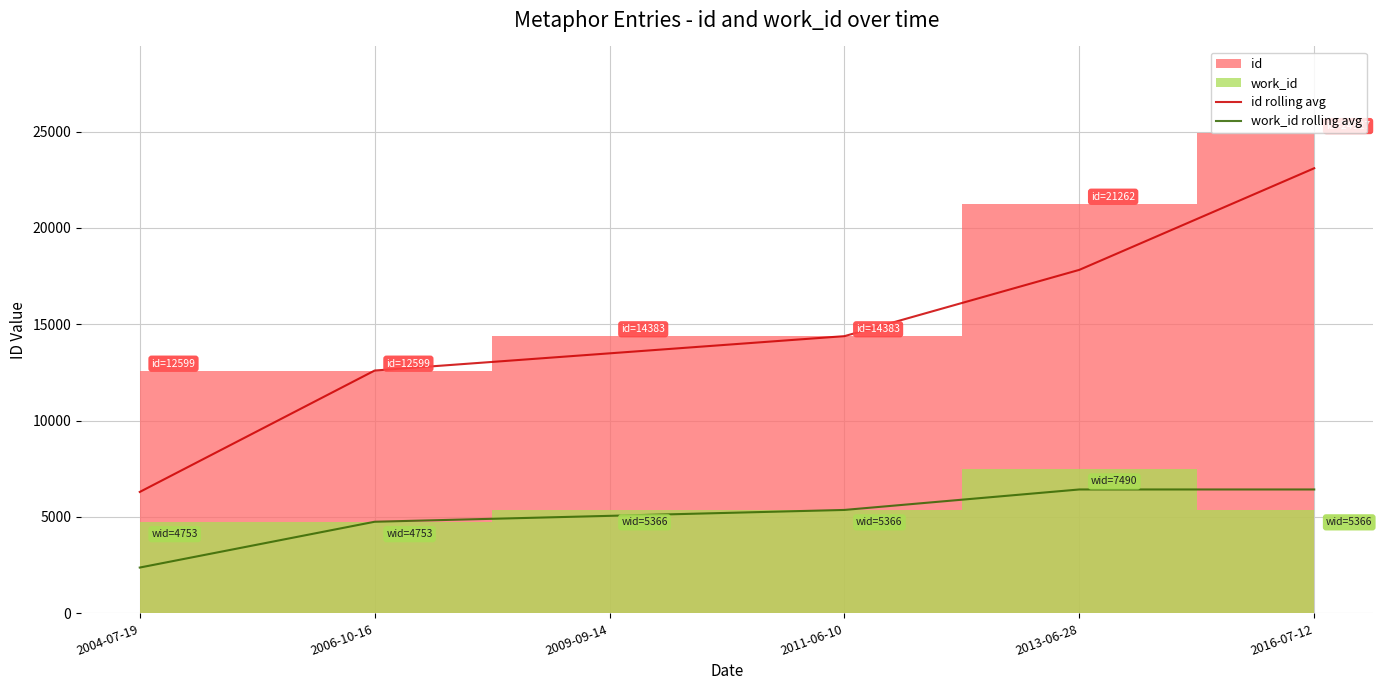

Between 2004-07-19 and 2011-06-10, which series saw the biggest shift?

id rolling avg